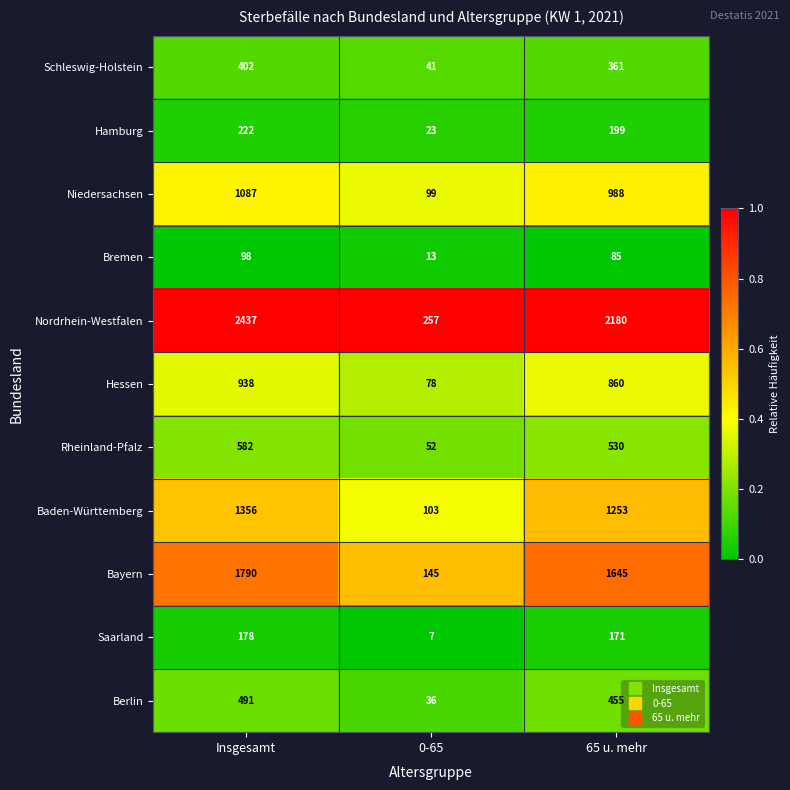

Which series has the widest spread of values?

Nordrhein-Westfalen